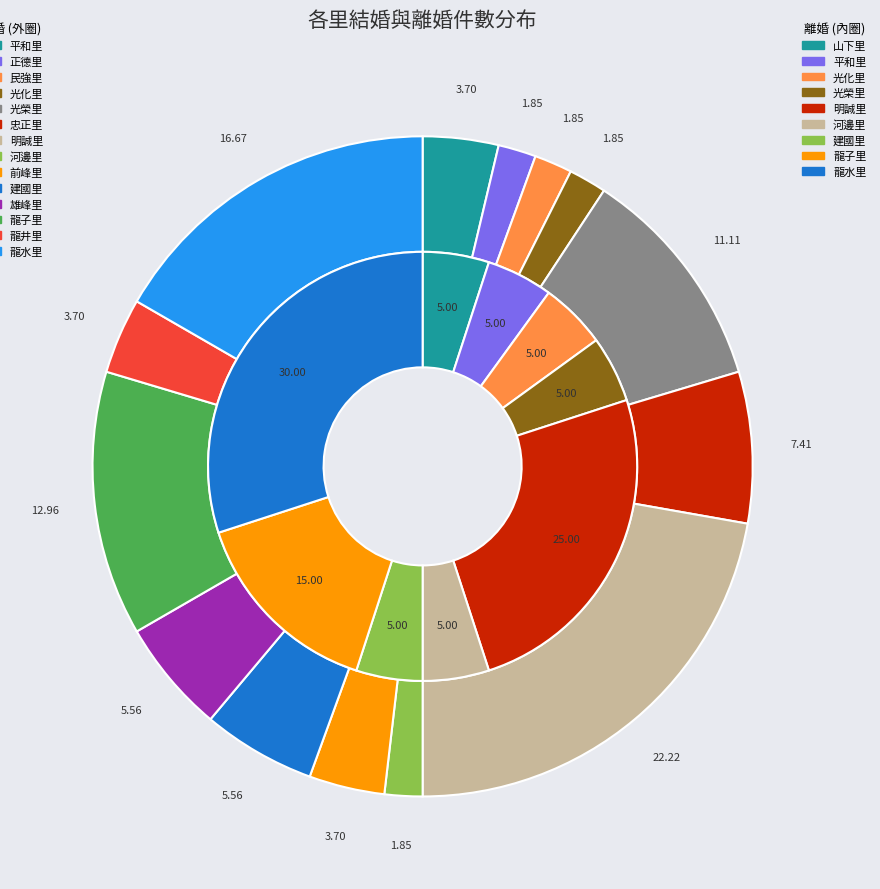

Is the sum of 11 and 5 greater than half?

No